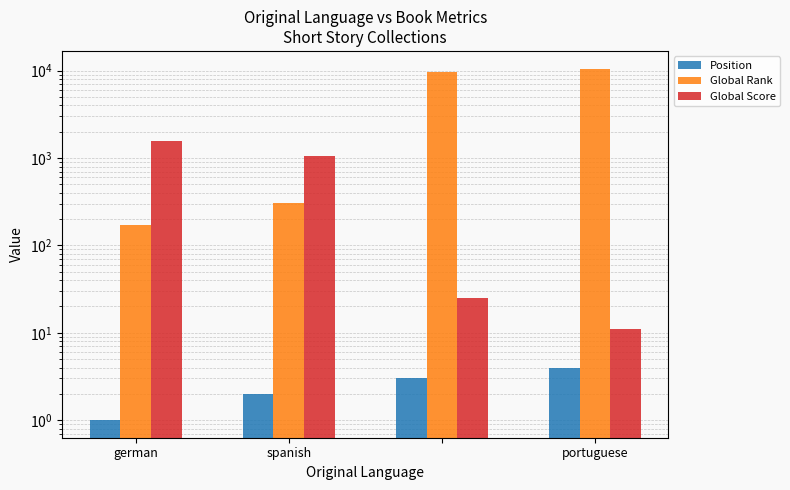

The Global Score series shows 16 at portuguese. True or false?

False